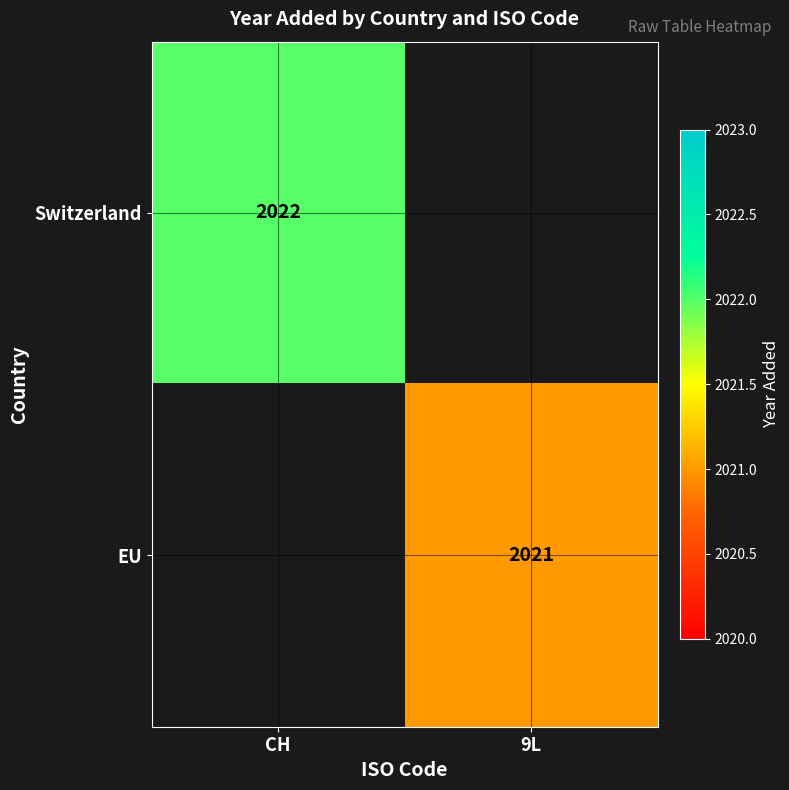

How many categories are shown in the chart?

2